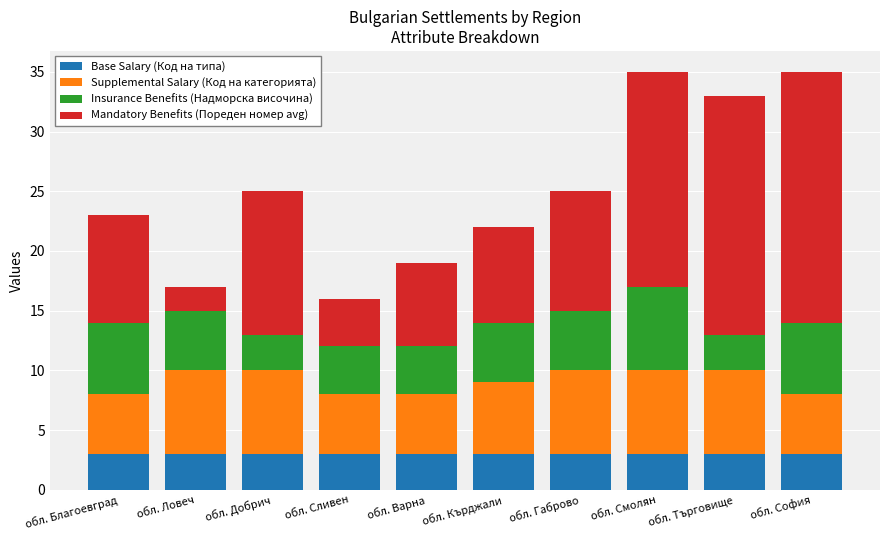

What is the maximum value for Base Salary (Код на типа)?

3